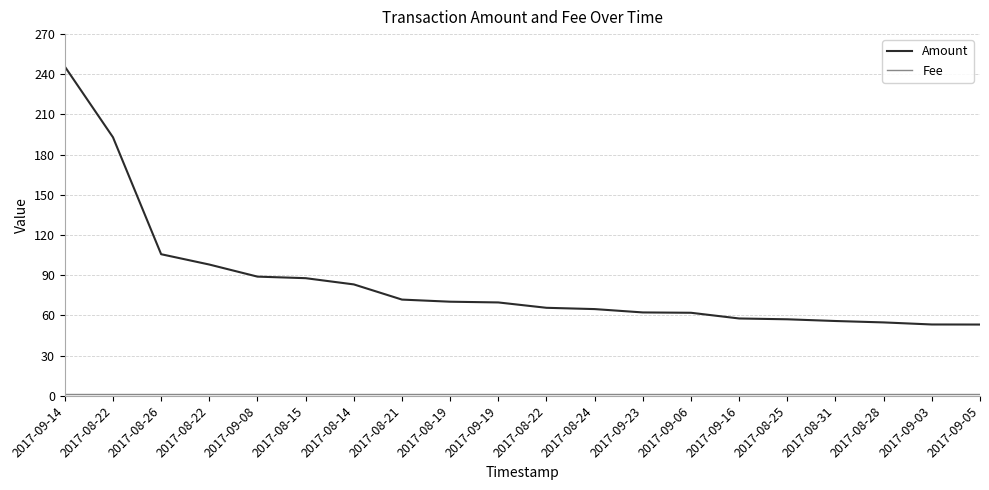

True or false: Amount and Fee intersect in this chart.

False